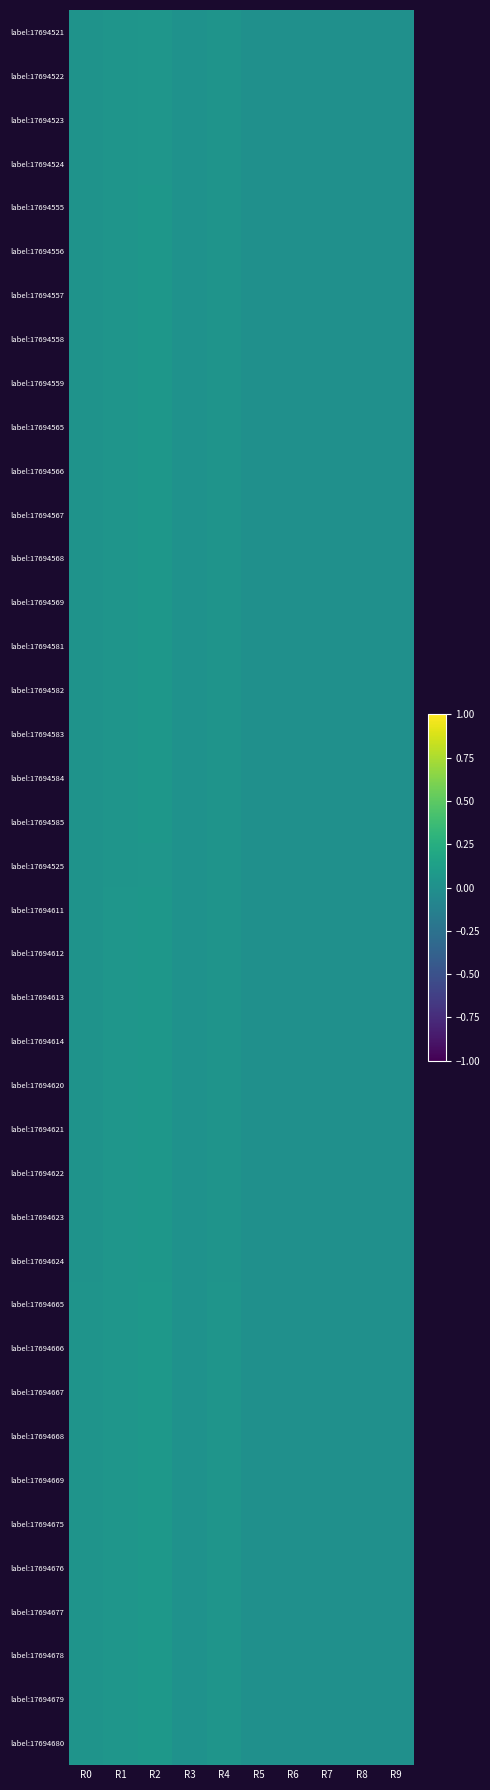

Rank the series at R6 from lowest to highest value.

label:17694521, label:17694522, label:17694523, label:17694524, label:17694555, label:17694556, label:17694557, label:17694558, label:17694559, label:17694565, label:17694566, label:17694567, label:17694568, label:17694569, label:17694581, label:17694582, label:17694583, label:17694584, label:17694585, label:17694525, label:17694611, label:17694612, label:17694613, label:17694614, label:17694620, label:17694621, label:17694622, label:17694623, label:17694624, label:17694665, label:17694666, label:17694667, label:17694668, label:17694669, label:17694675, label:17694676, label:17694677, label:17694678, label:17694679, label:17694680